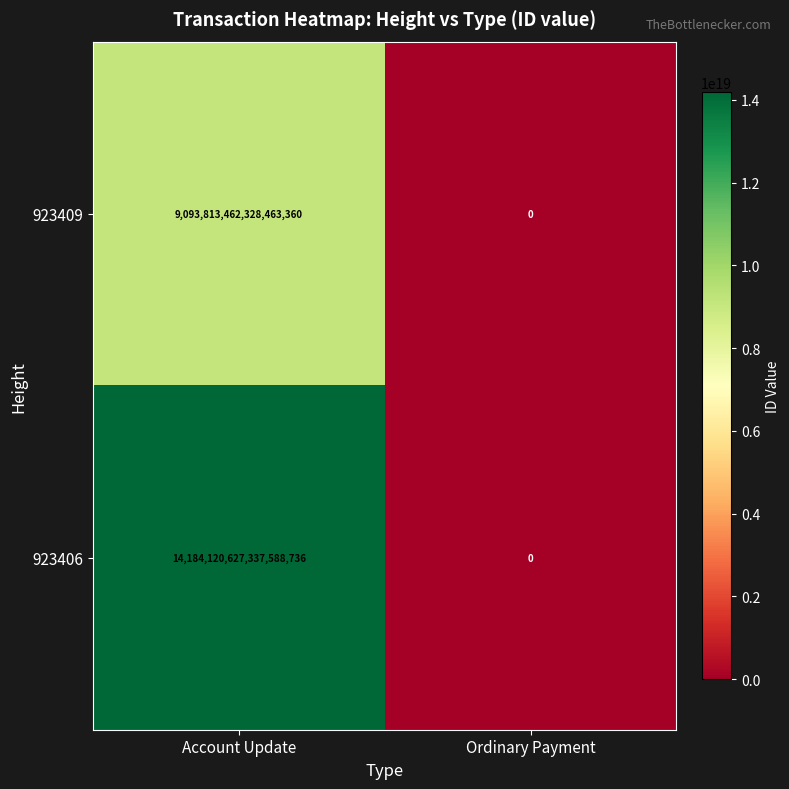

Rank the series by their average value, from lowest to highest.

923409, 923406